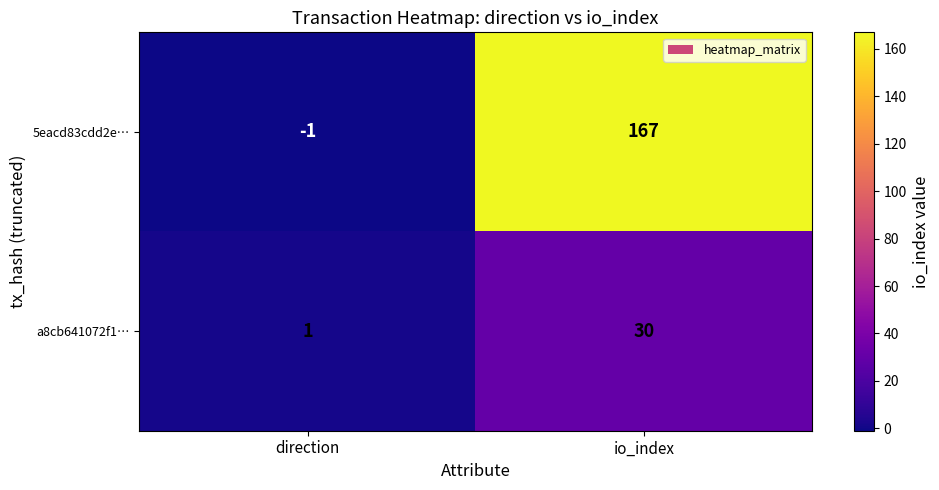

Reading left to right, extract all data points from this chart.

5eacd83cdd2e…: -1	167
a8cb641072f1…: 1	30